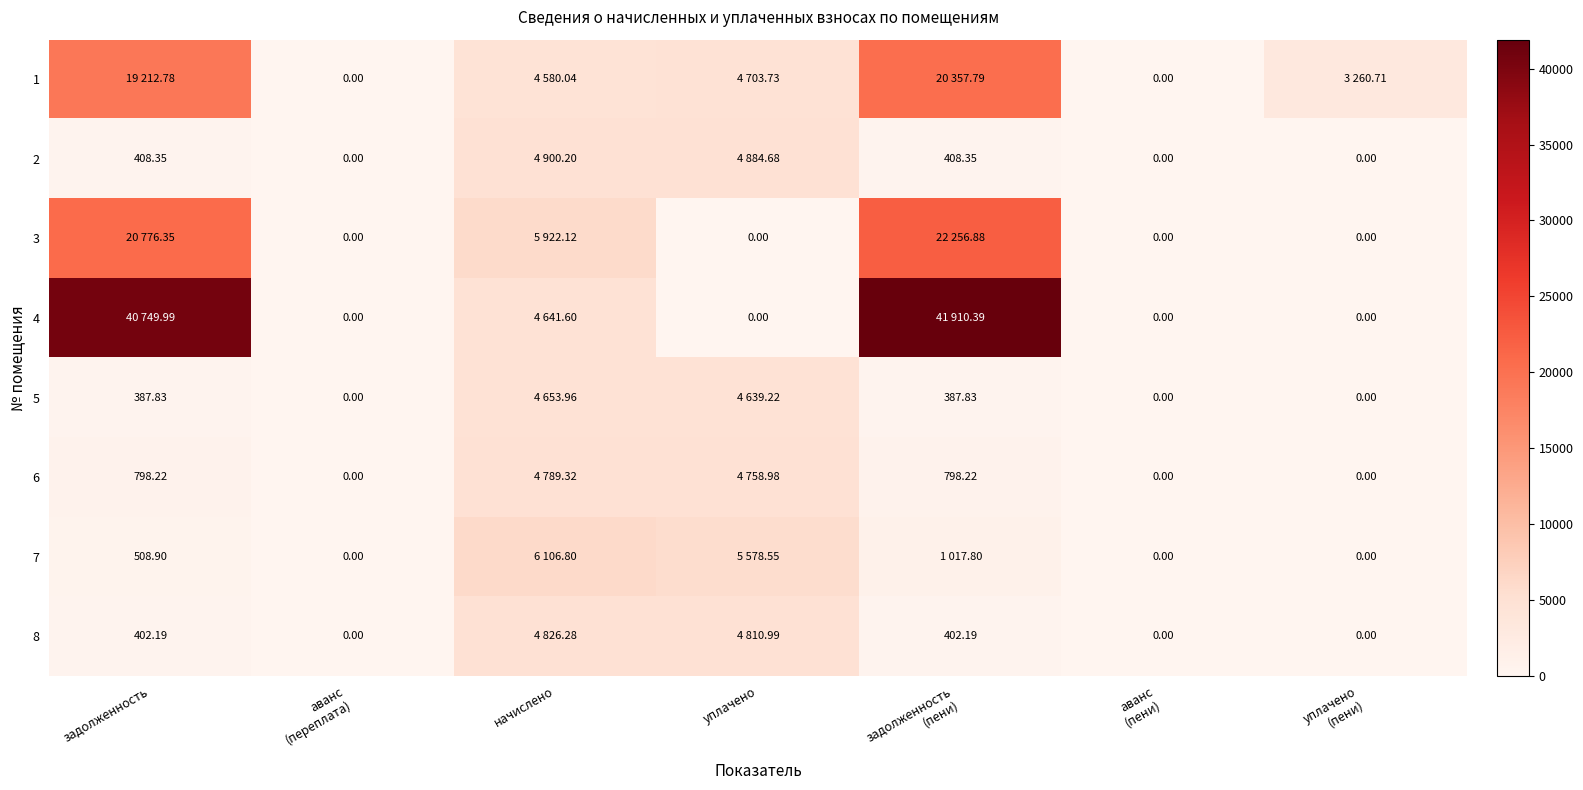

How many positive values does the 4 series have?

3